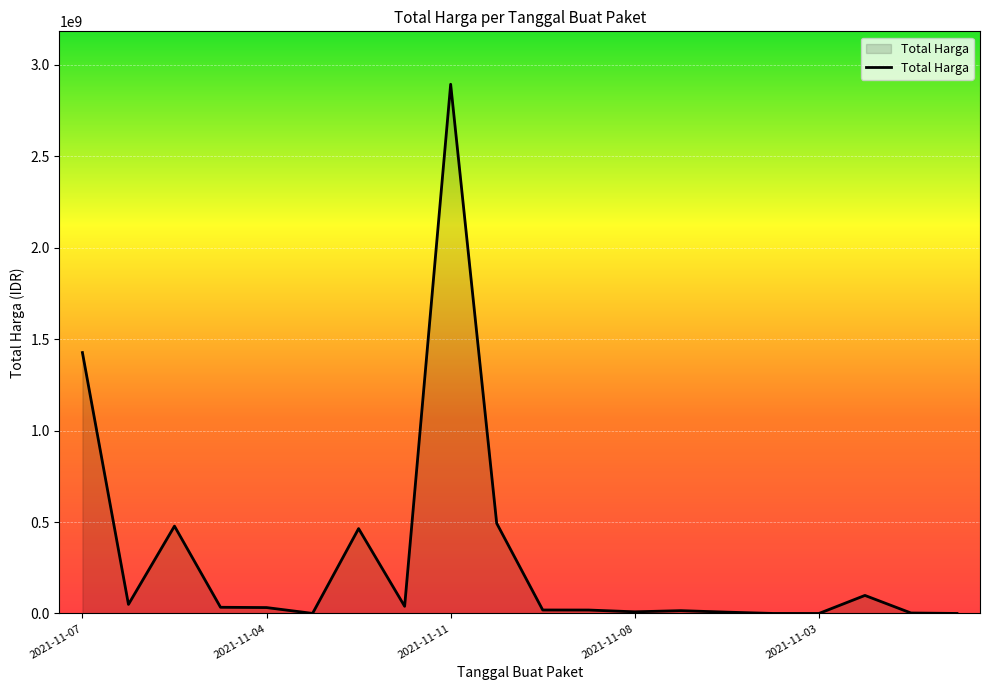

What is the difference between the maximum and minimum values?

2892044000